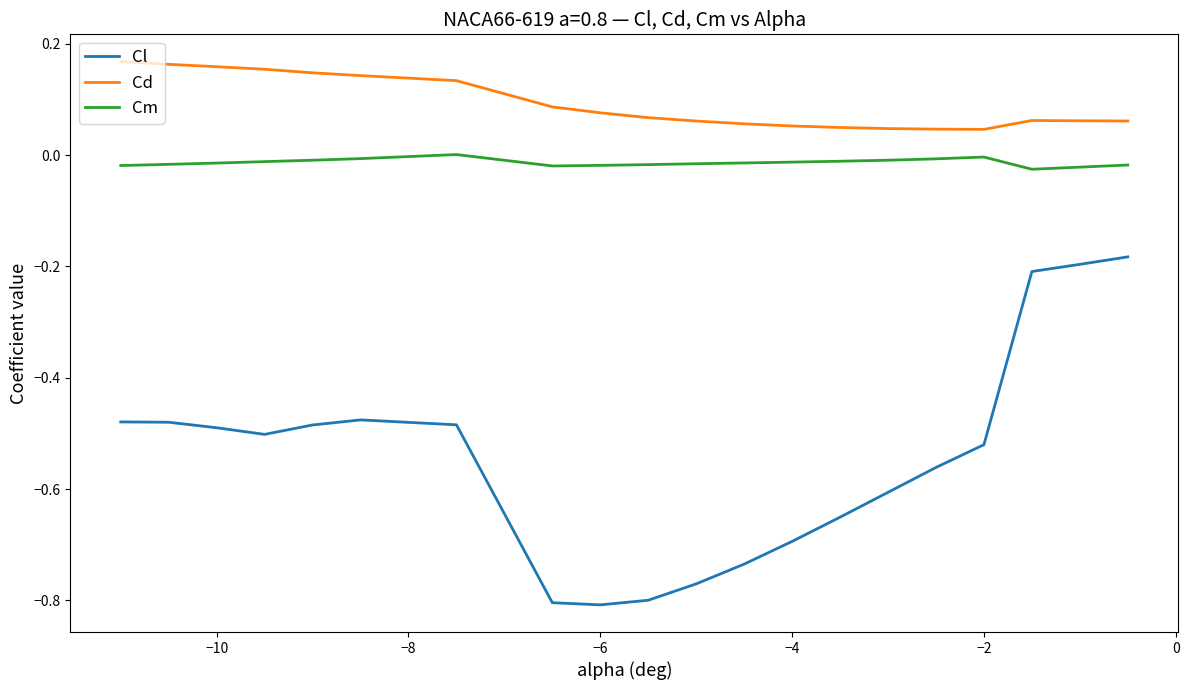

Which series has the widest spread of values?

Cl